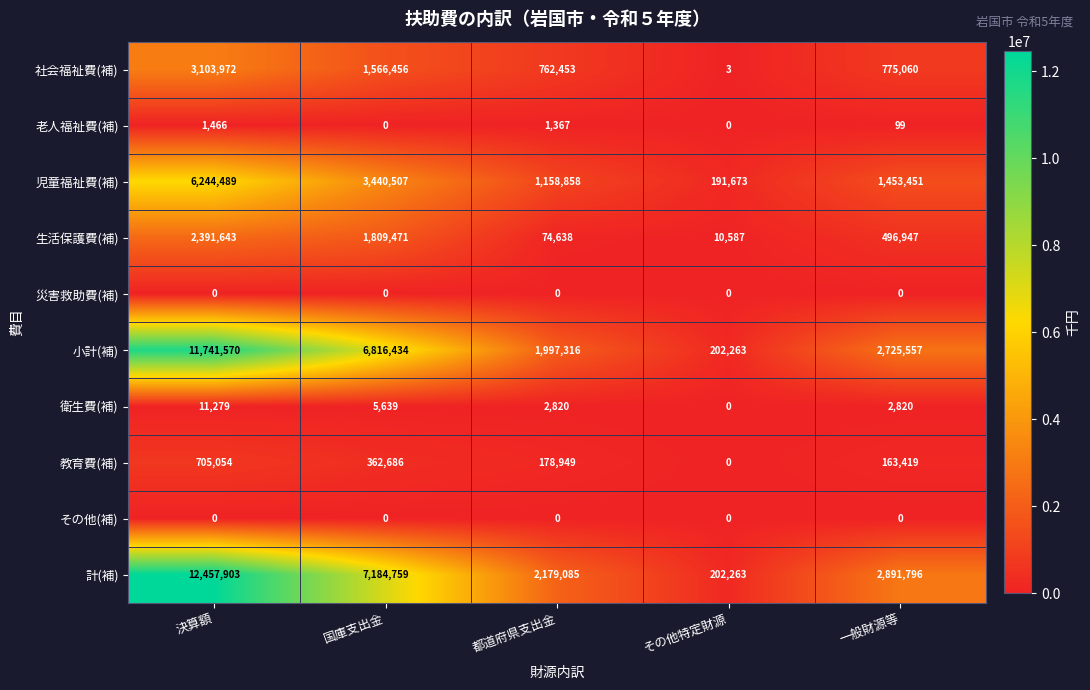

What is the total value across all series at 国庫支出金?

21185952